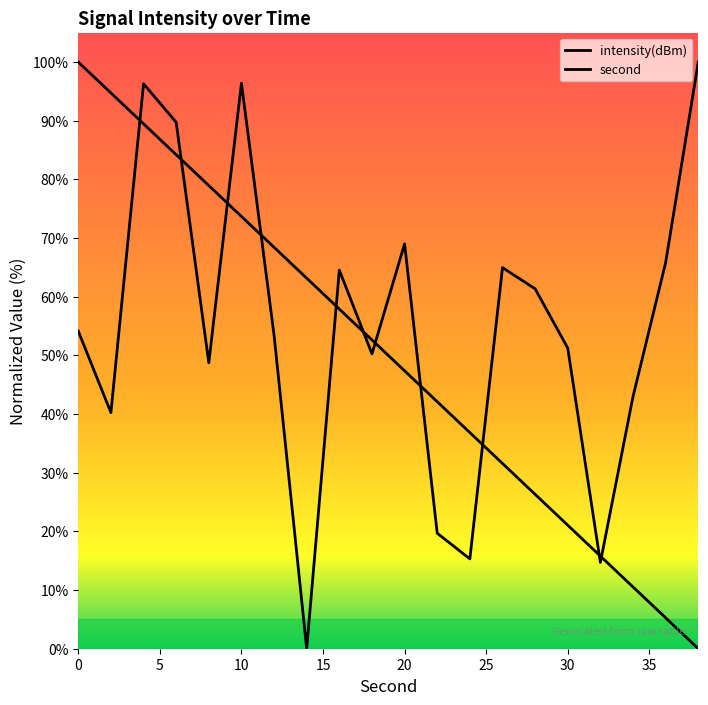

After their last crossing, which series has the higher values: intensity(dBm) or second?

intensity(dBm)